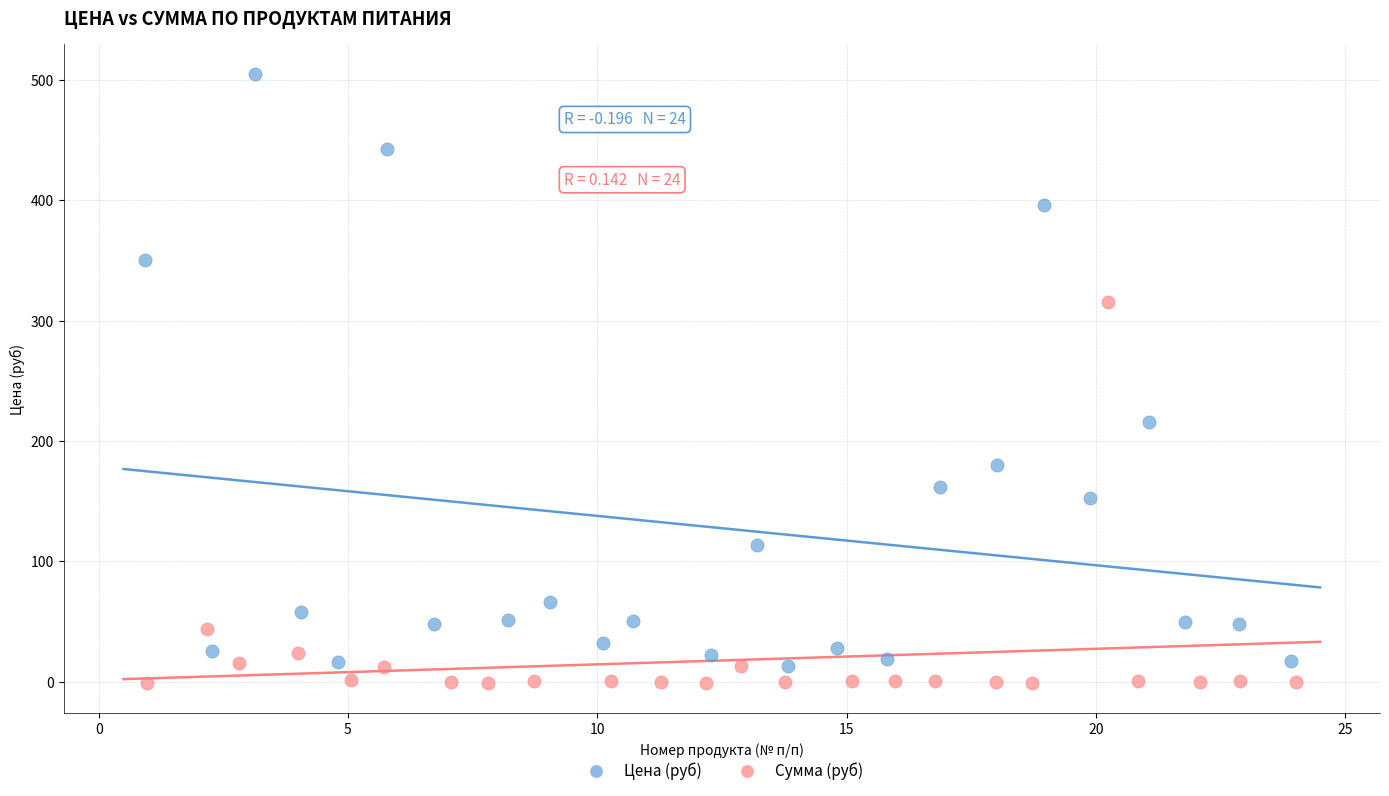

Which series contains the lowest Y value?

Сумма (руб)